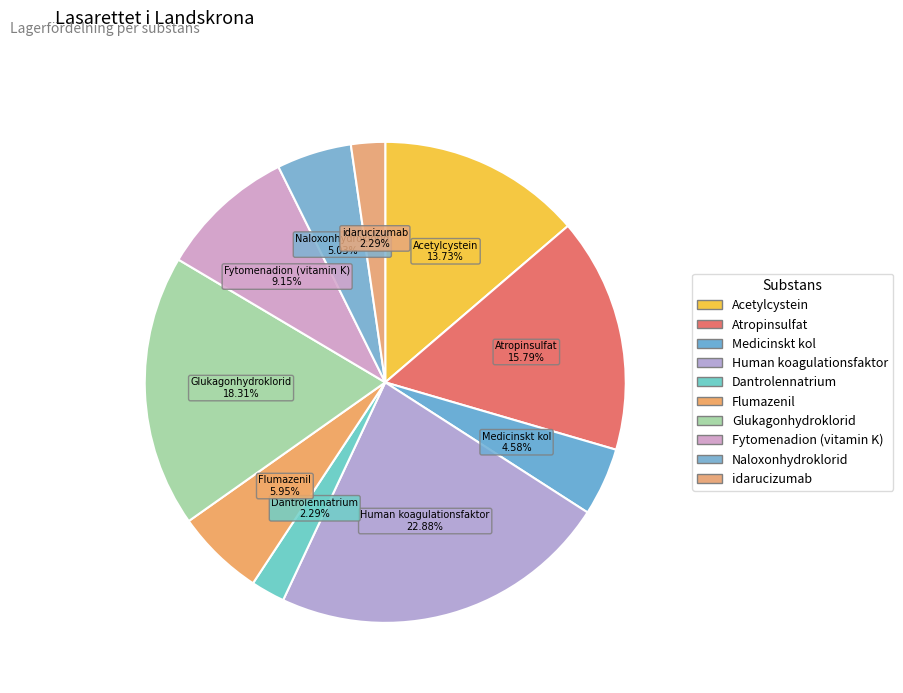

Count the number of slices in the pie.

10